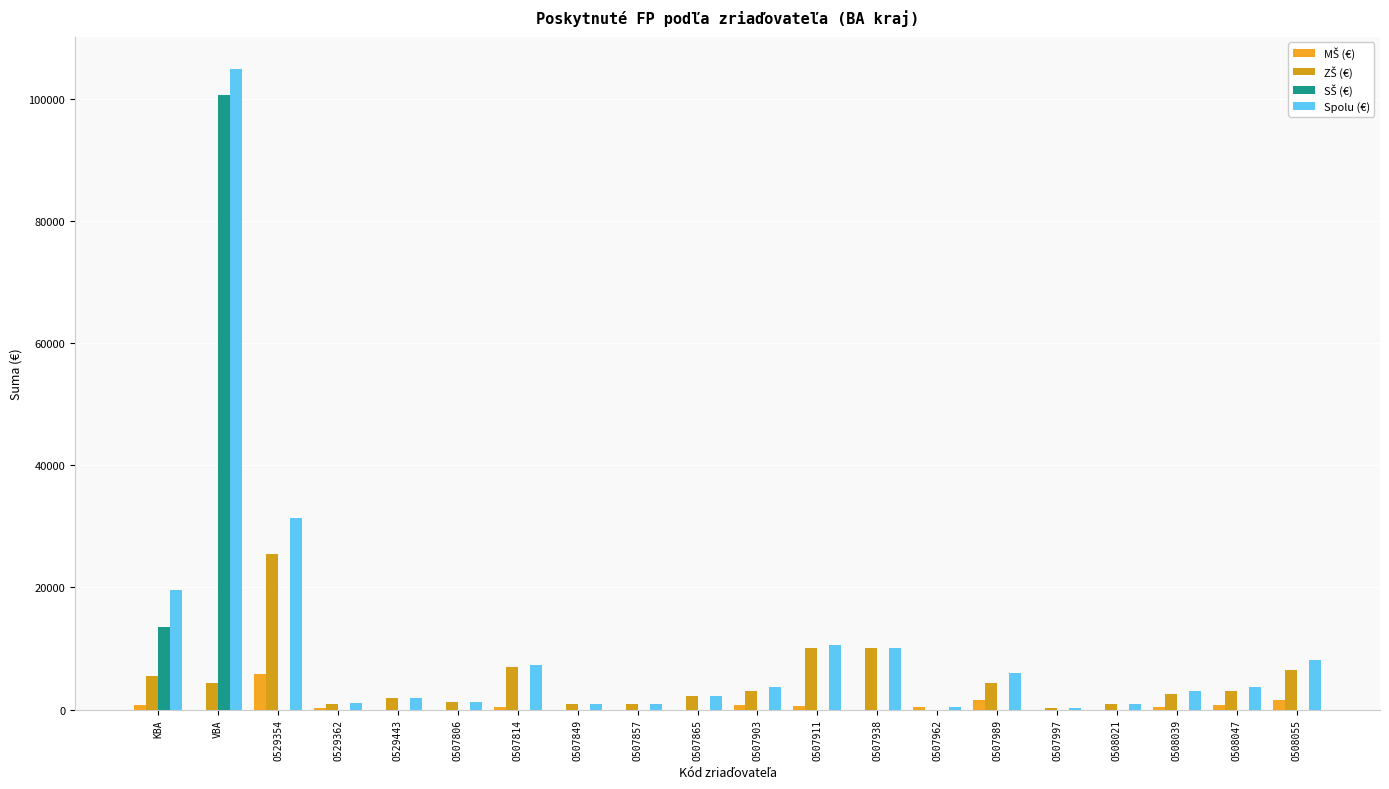

List the labels in order of ZŠ (€) value, smallest first.

O507962, O507997, O529362, O507849, O507857, O508021, O507806, O529443, O507865, O508039, O507903, O508047, VBA, O507989, KBA, O508055, O507814, O507911, O507938, O529354